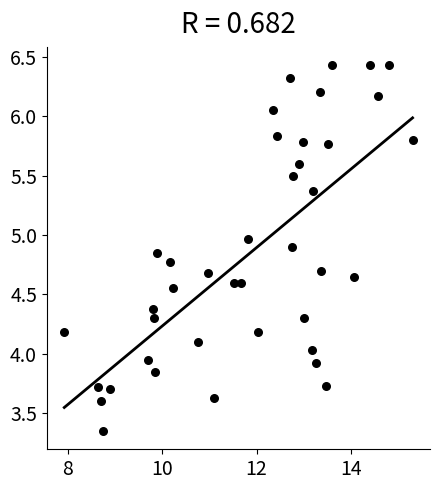

What is the range of X values (max minus min)?

7.4